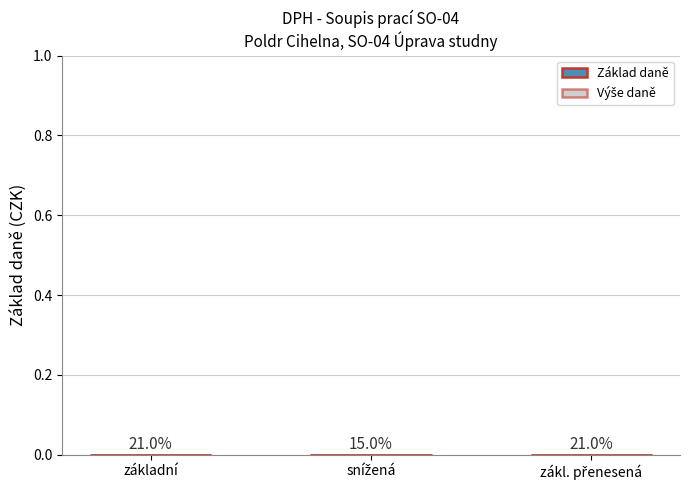

Does the chart contain any negative values?

No